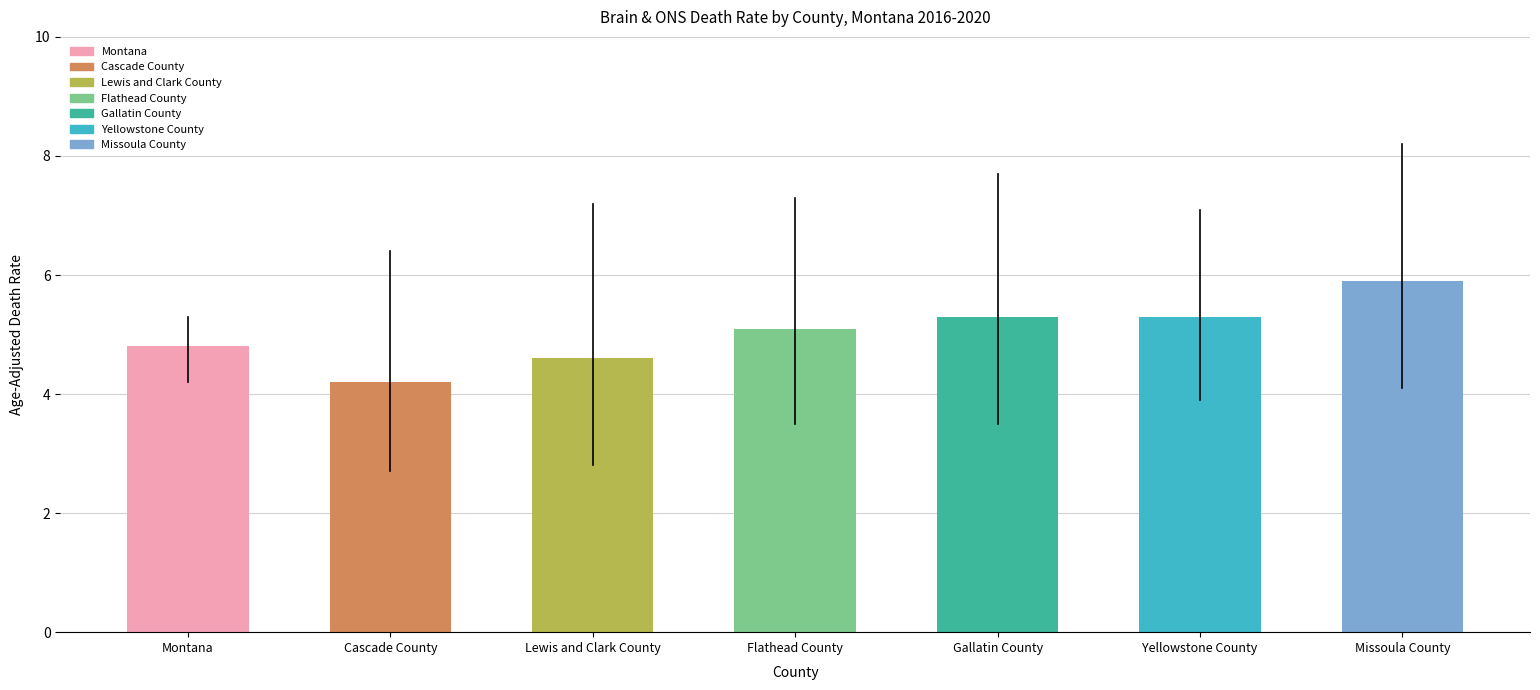

Which category has the lowest value across all series?

Cascade County